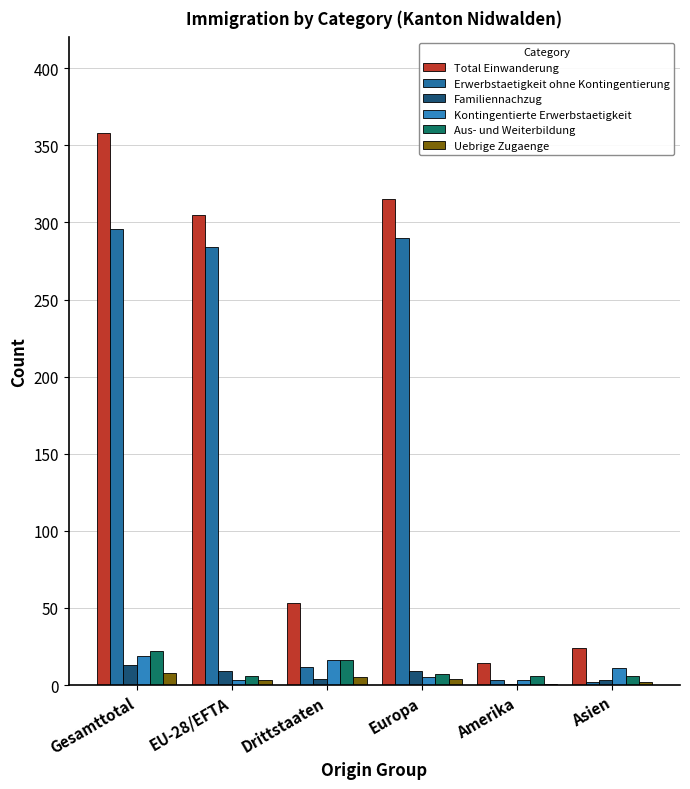

What are all the series names shown in the legend?

Total Einwanderung, Erwerbstaetigkeit ohne Kontingentierung, Familiennachzug, Kontingentierte Erwerbstaetigkeit, Aus- und Weiterbildung, Uebrige Zugaenge